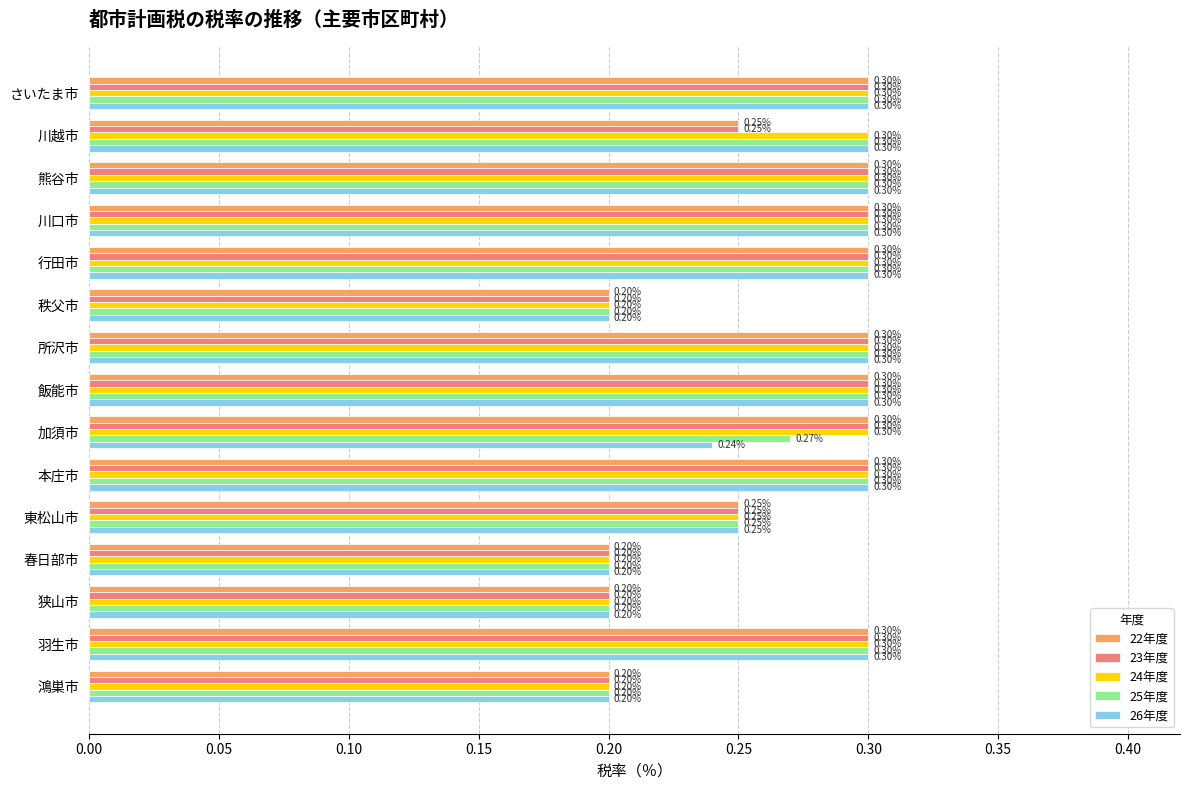

What is the minimum value shown in the chart?

0.2